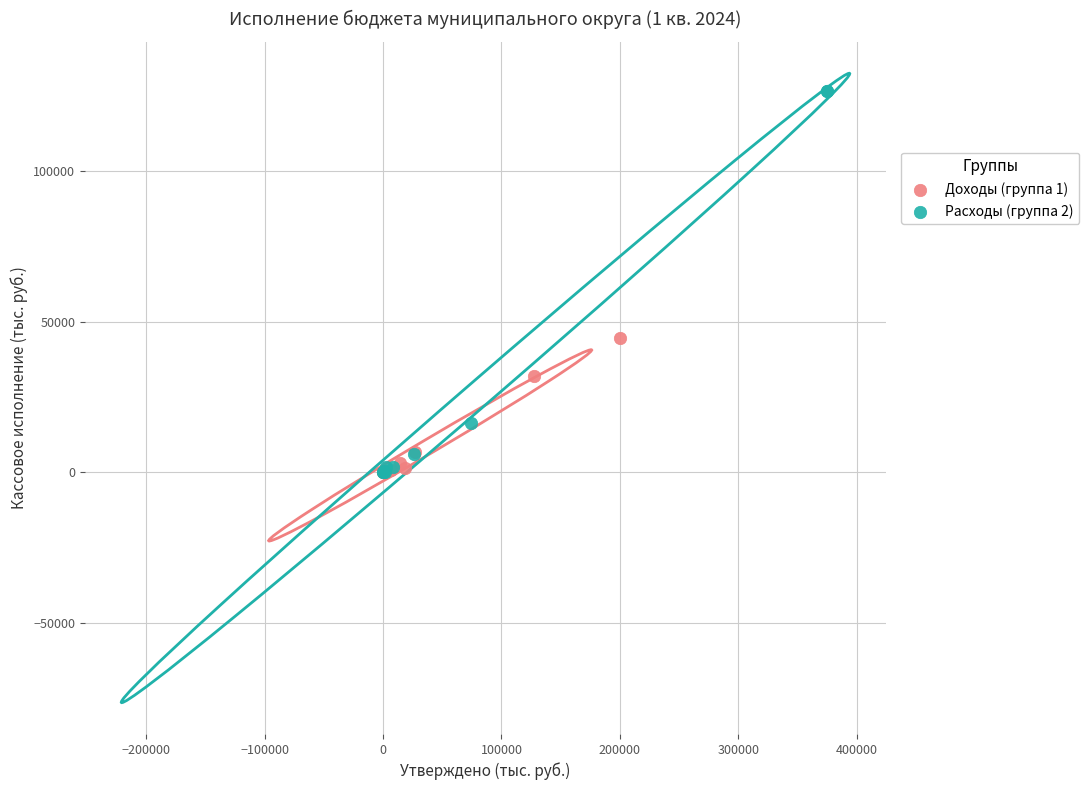

Which series has the widest spread of Y values?

Расходы (группа 2)